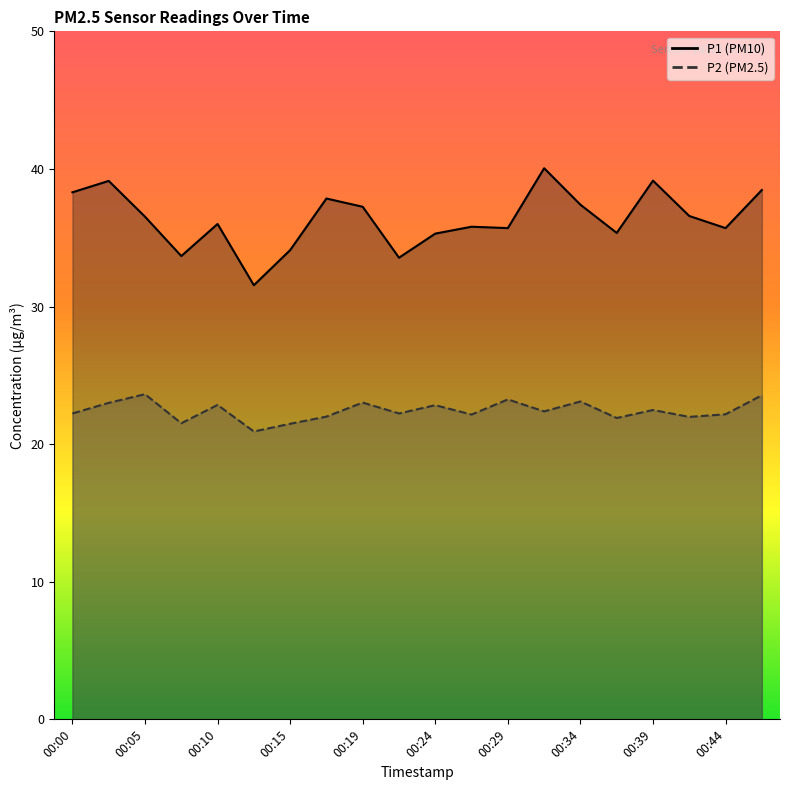

Which category has the highest value across all series?

00:32